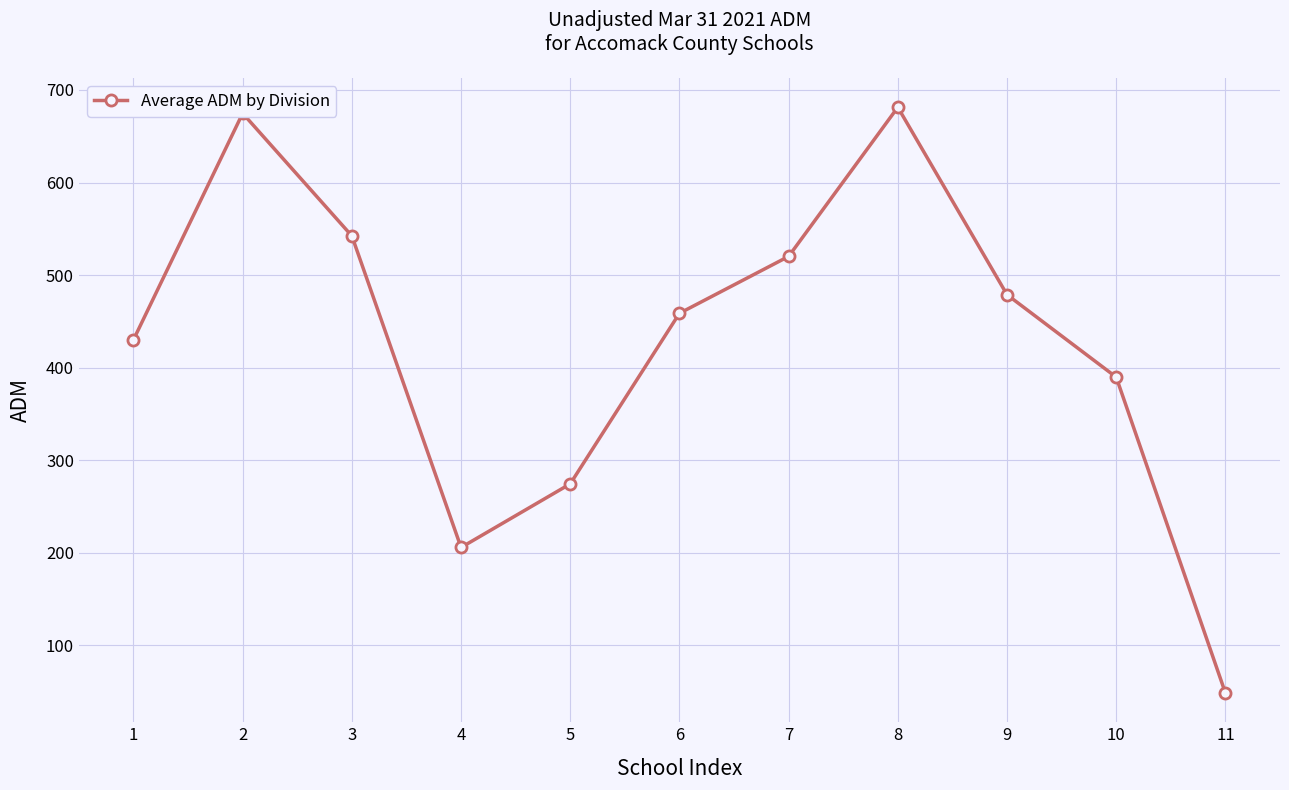

Where is the first local maximum?

2